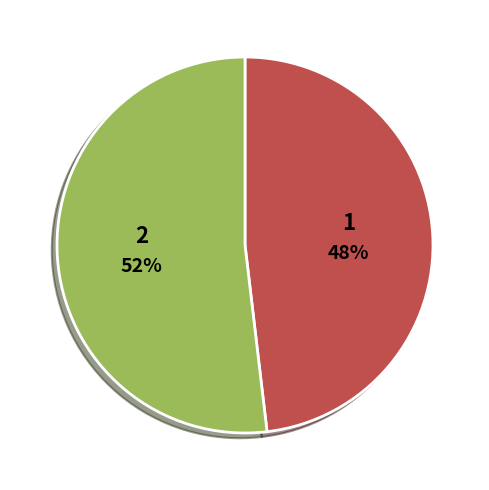

Is there any slice that represents more than half of the pie?

Yes